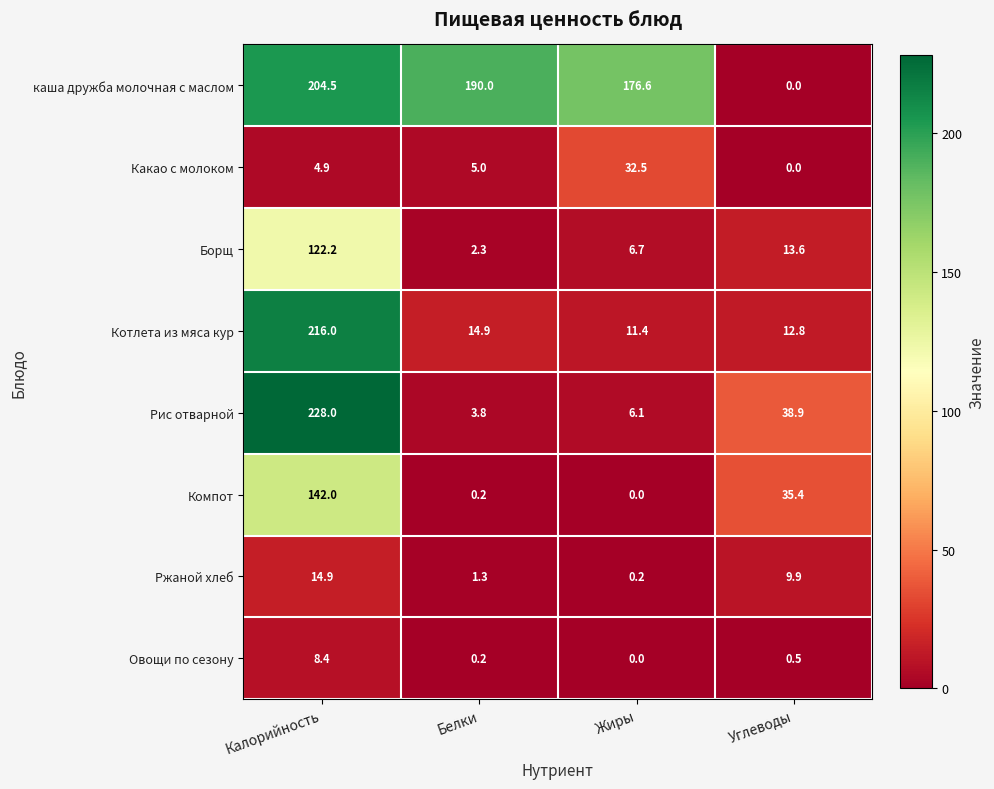

True or false: Компот has a value of 86.2 at Жиры.

False